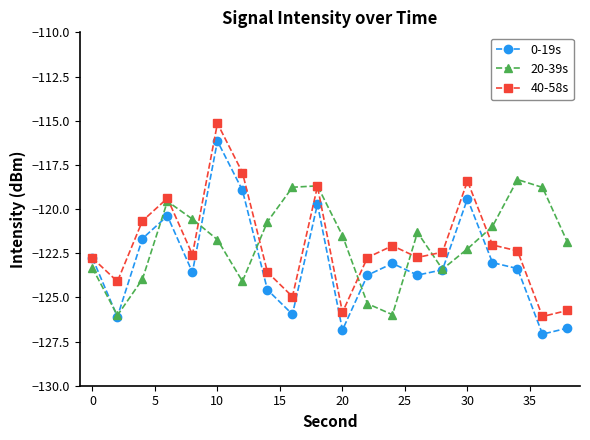

What is the minimum value shown in the chart?

-127.1